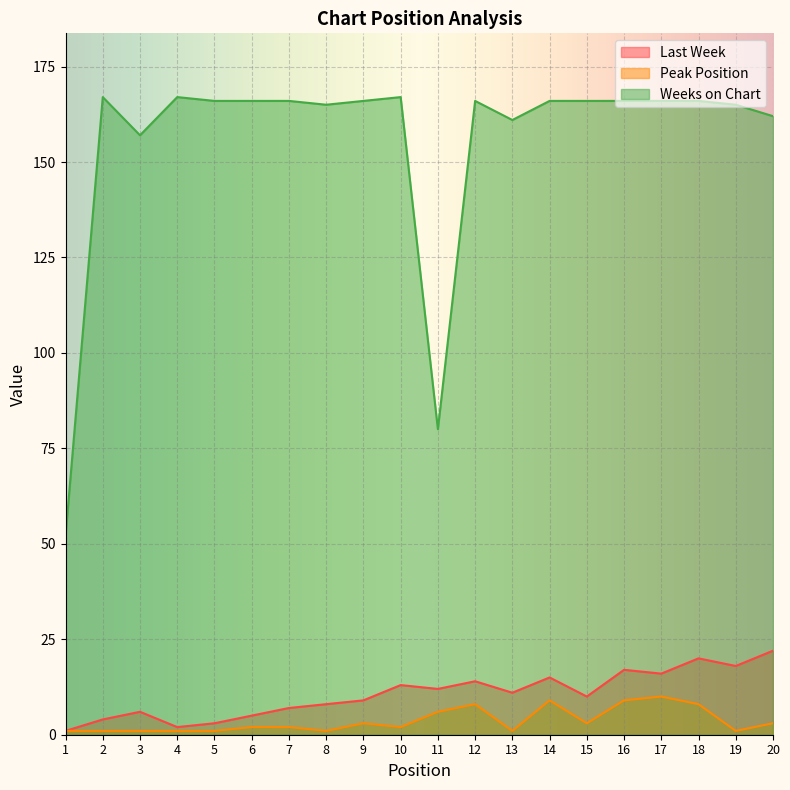

At which label is Weeks on Chart closest to 109?

11